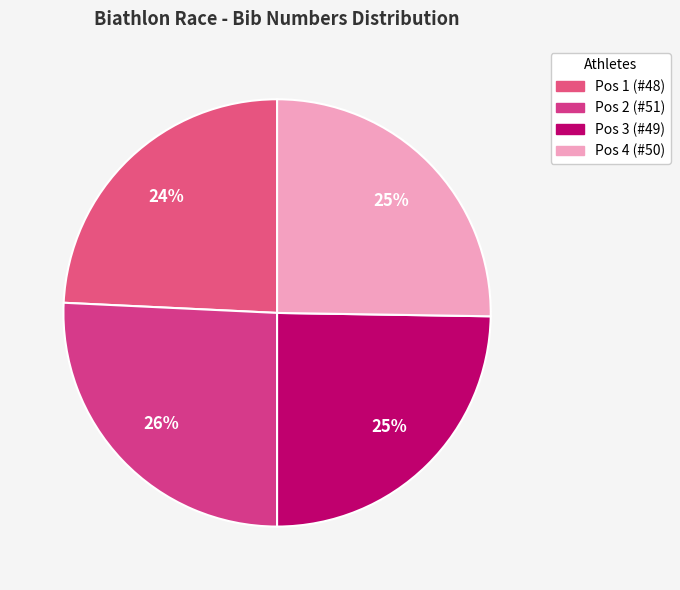

The Pos 4 (#50) slice represents 25% of the pie. True or false?

True